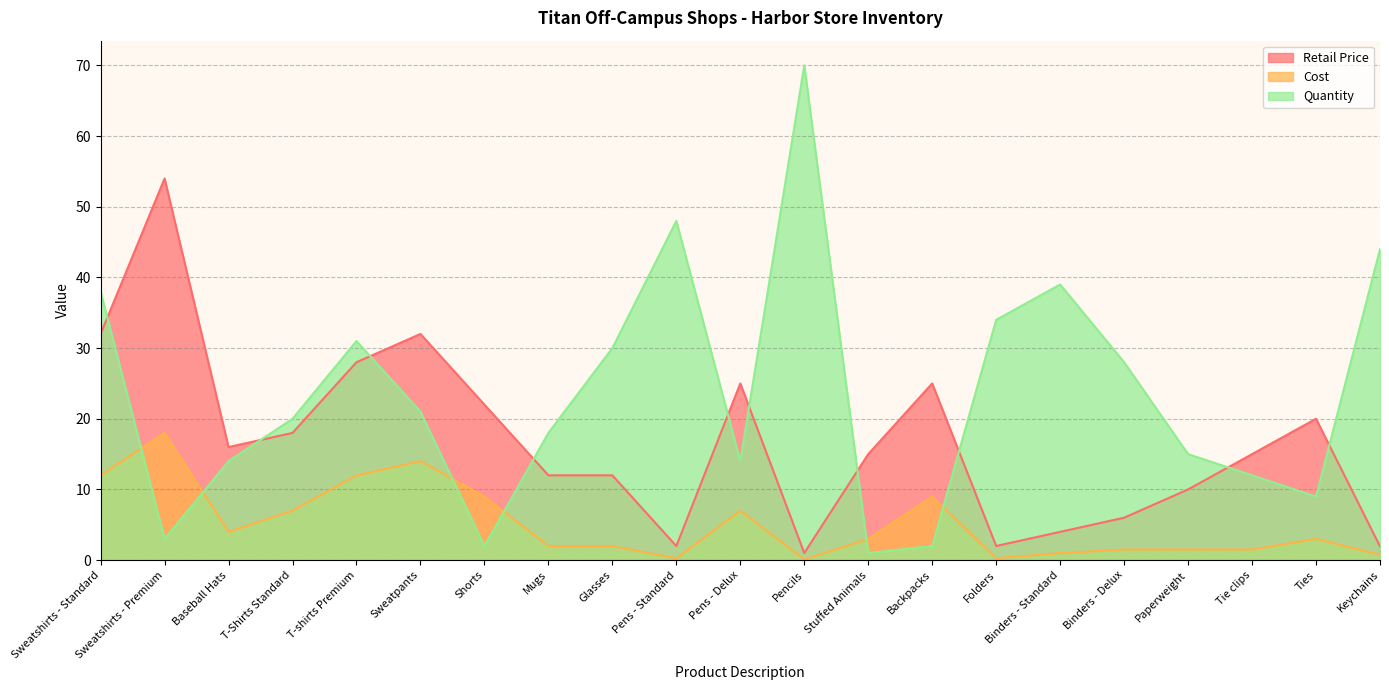

What is the total value across all series at Sweatshirts - Standard?

82.0